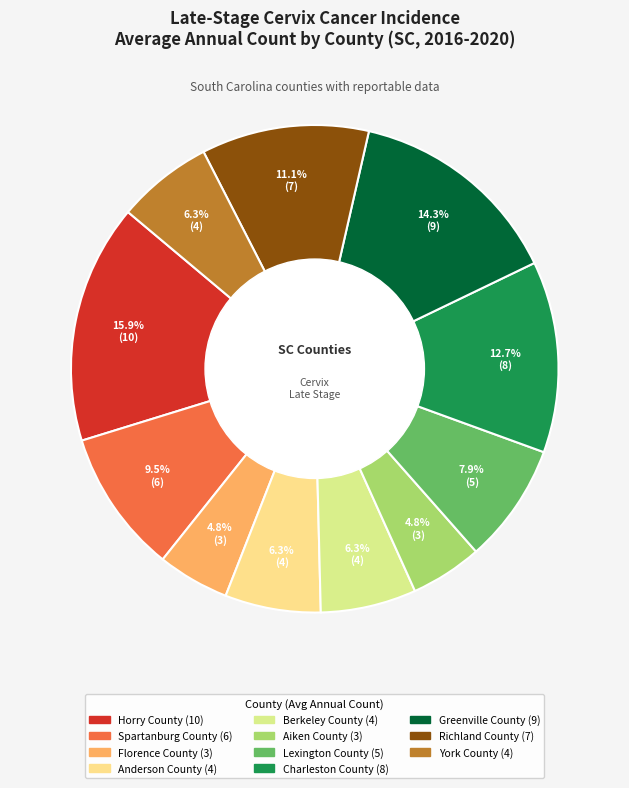

What is the largest slice in the pie chart?

Horry County